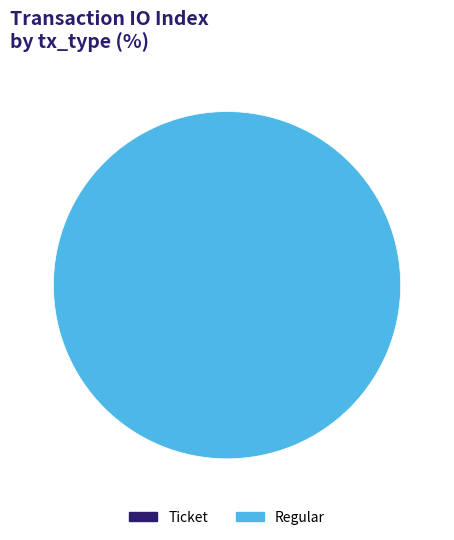

What percentage is the Regular slice, to the nearest percent?

100%